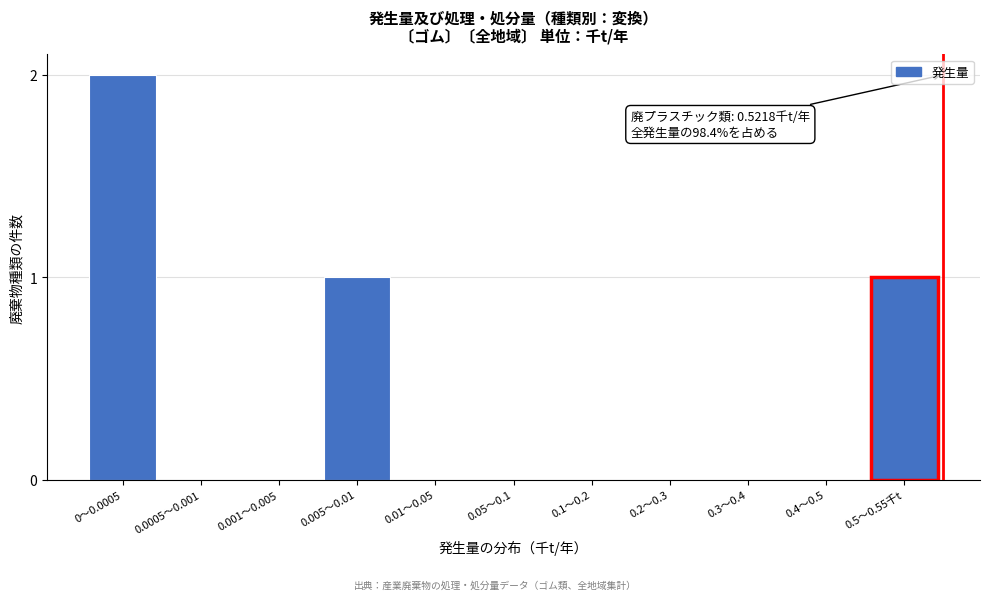

Reading left to right, list all the values displayed in this chart.

0〜0.0005=2	0.0005〜0.001=0	0.001〜0.005=0	0.005〜0.01=1	0.01〜0.05=0	0.05〜0.1=0	0.1〜0.2=0	0.2〜0.3=0	0.3〜0.4=0	0.4〜0.5=0	0.5〜0.55千t=1